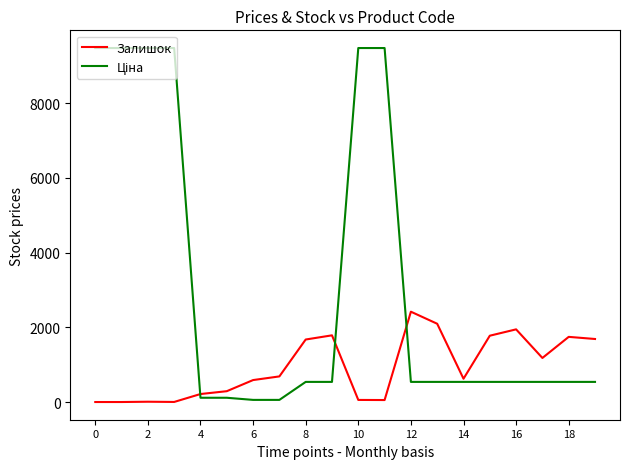

How many distinct data groups are displayed?

2